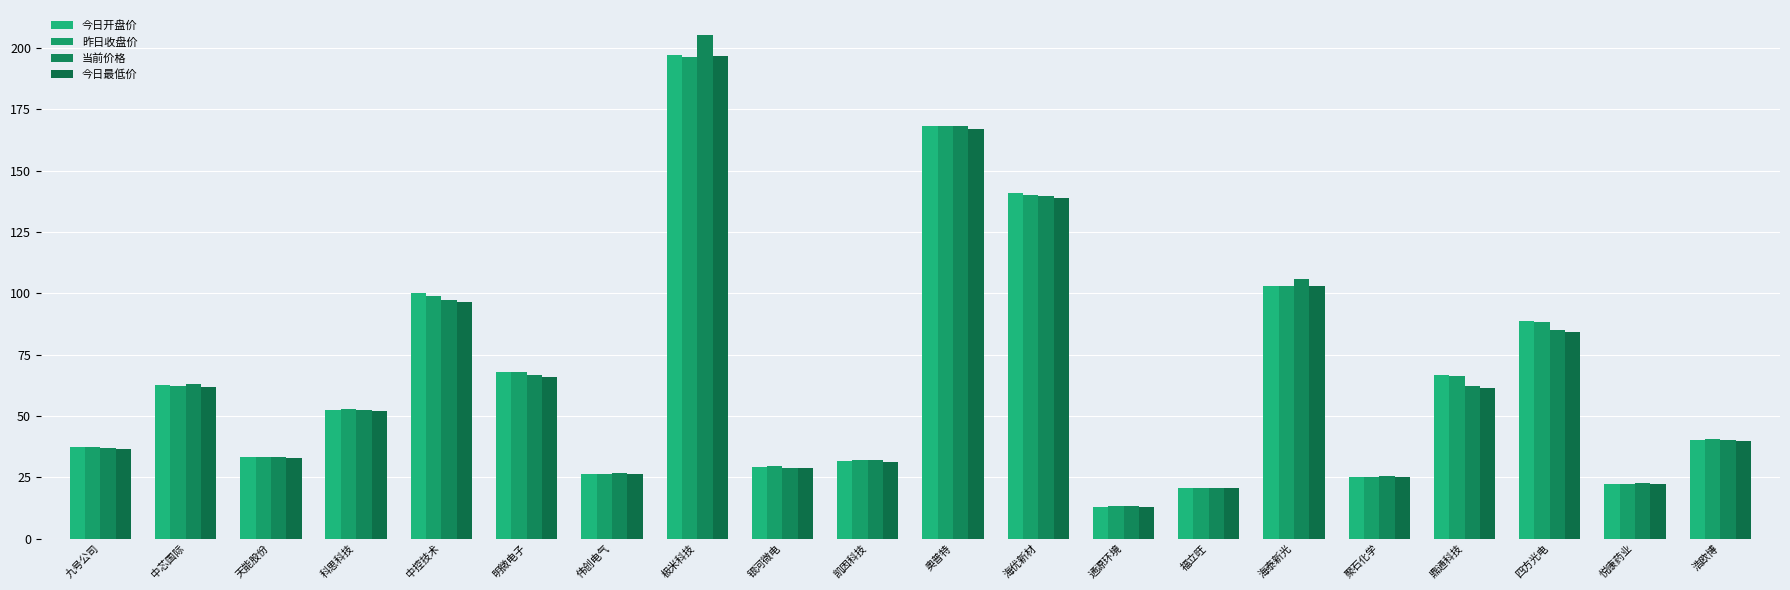

List the series in order of their peak value, lowest first.

昨日收盘价, 今日最低价, 今日开盘价, 当前价格